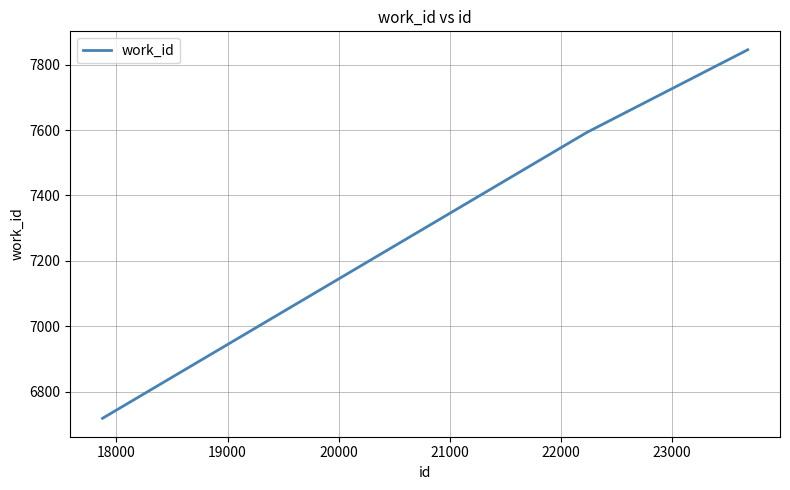

What is the average value?

7386